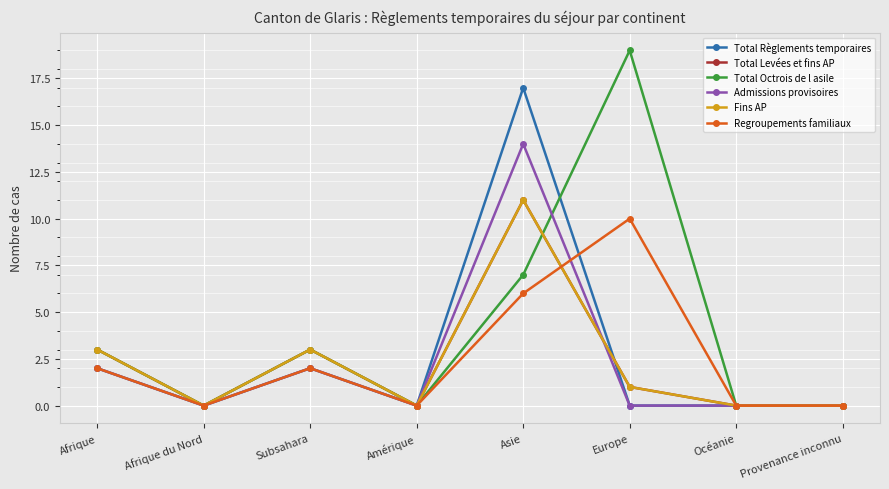

Rank the categories by Total Règlements temporaires value from lowest to highest.

Afrique du Nord, Amérique, Europe, Océanie, Provenance inconnu, Afrique, Subsahara, Asie